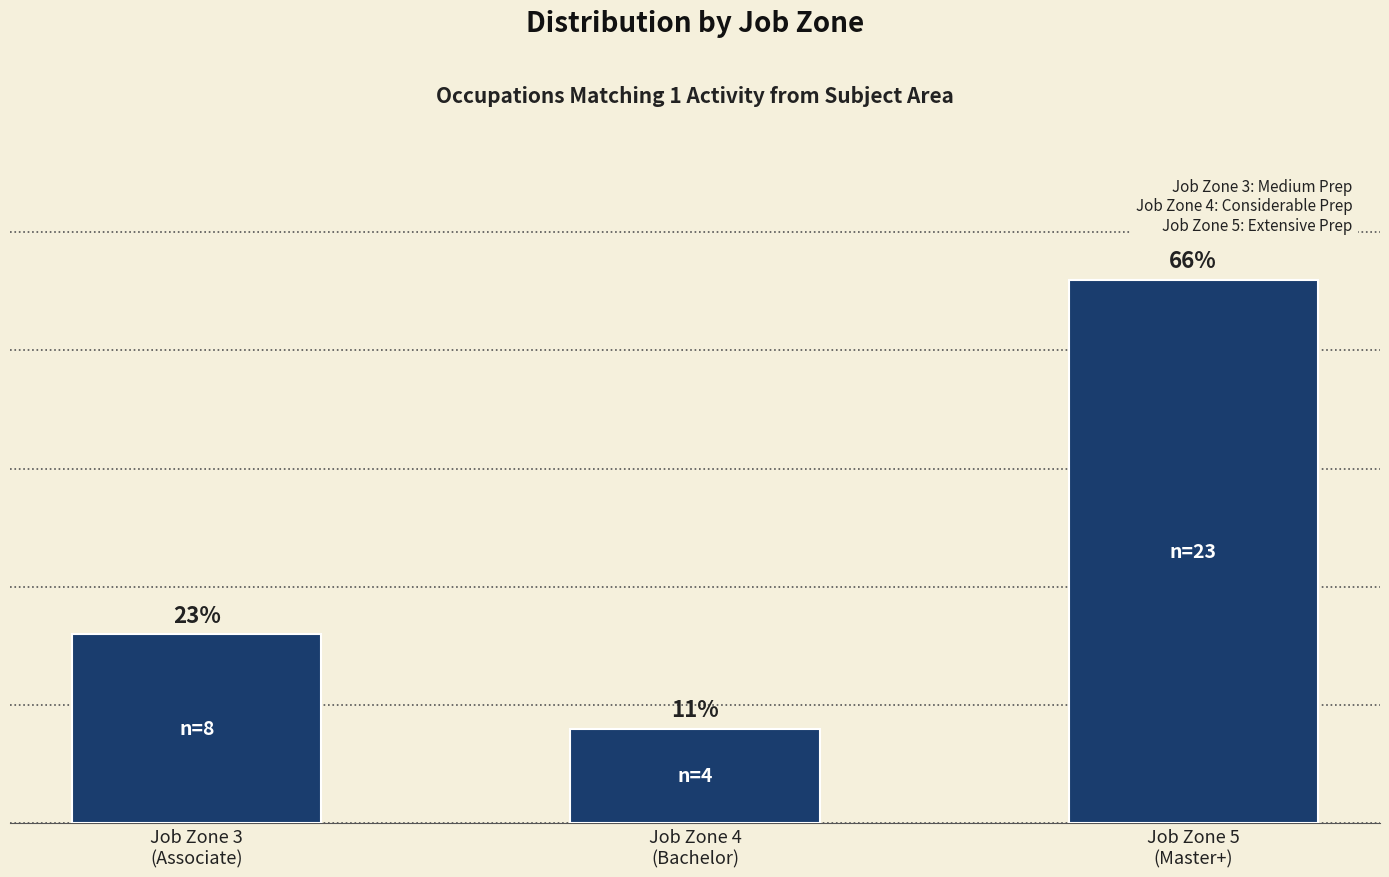

What is the ratio of the value at Job Zone 5
(Master+) to the value at Job Zone 3
(Associate)?

2.9